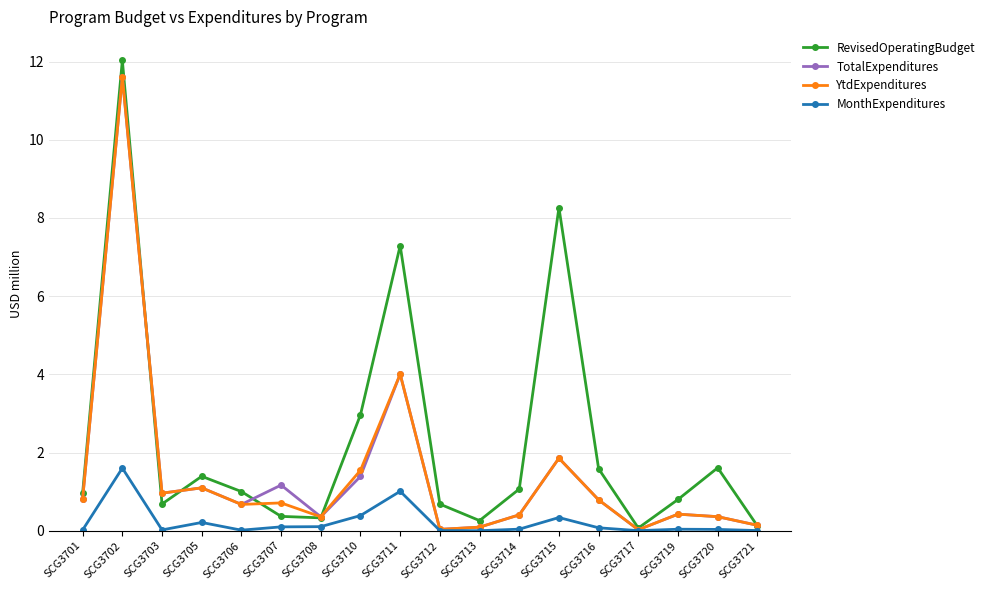

The value of RevisedOperatingBudget at SCG3714 is 1.1. True or false?

True